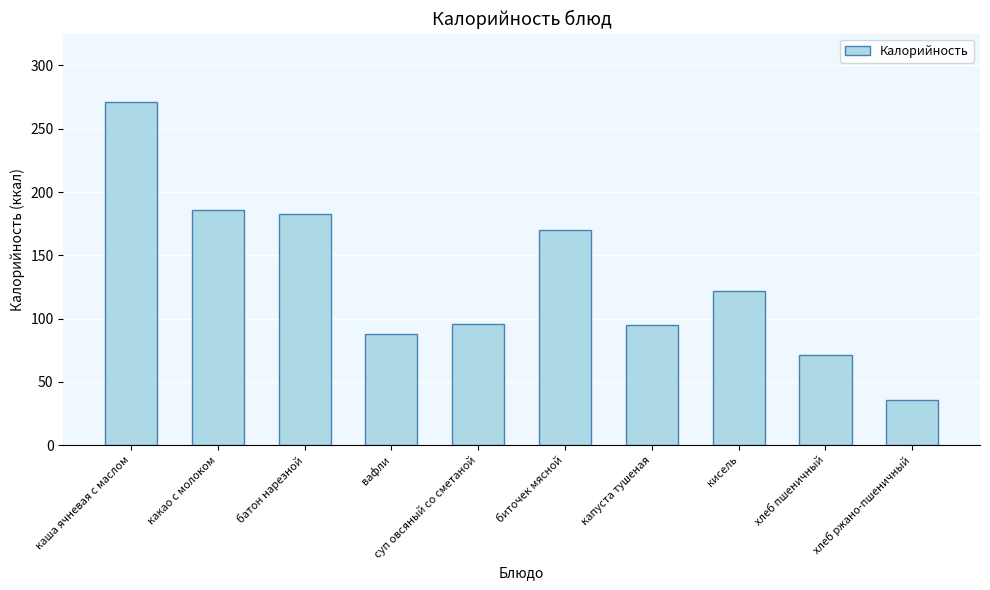

At which label does the data first exceed 122?

каша ячневая с маслом